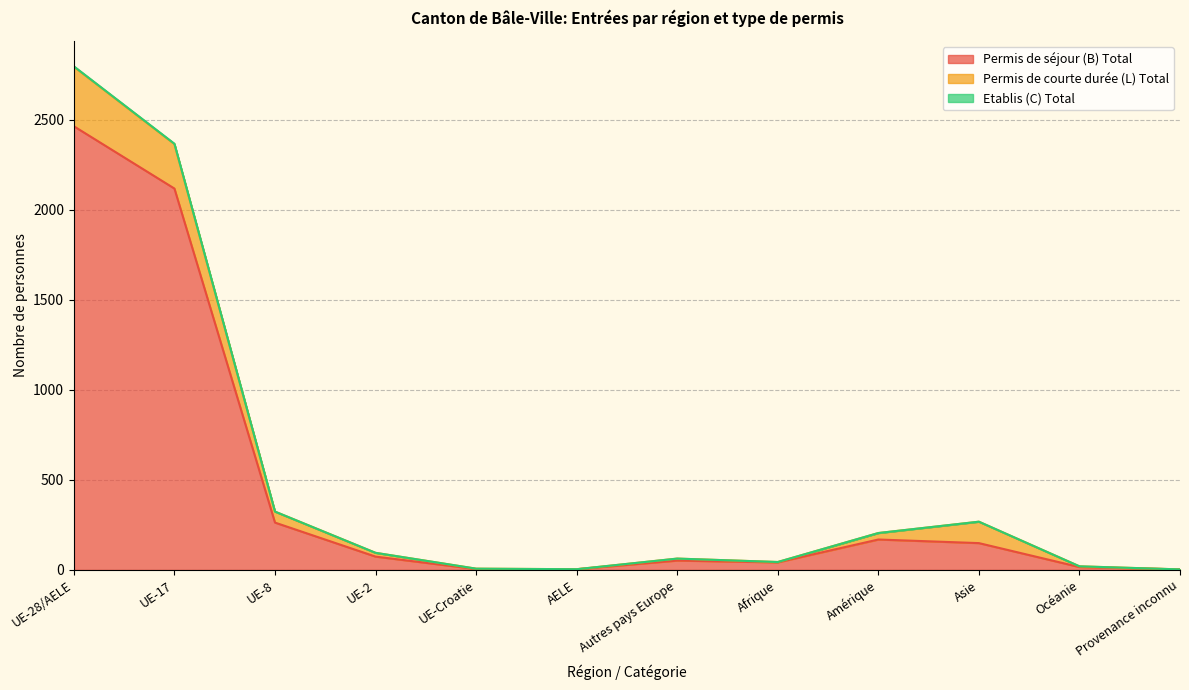

True or false: Permis de séjour (B) Total and Etablis (C) Total intersect in this chart.

False